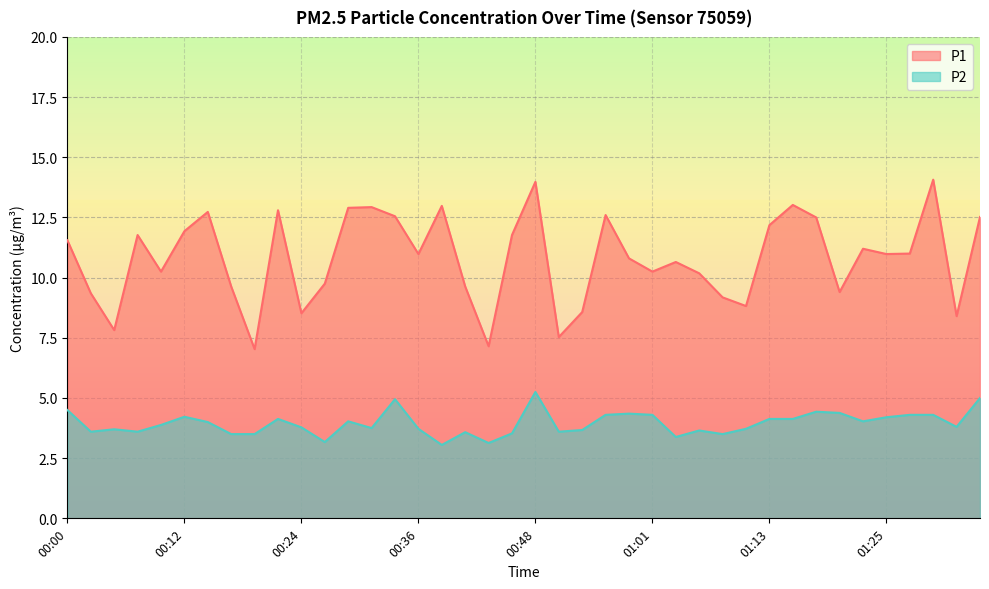

Rank the categories by P2 value from lowest to highest.

00:39, 00:44, 00:27, 01:03, 00:17, 00:19, 01:08, 00:46, 00:41, 00:02, 00:07, 00:51, 01:06, 00:53, 00:05, 00:36, 01:10, 00:31, 00:24, 01:32, 00:10, 00:14, 00:29, 01:23, 00:22, 01:13, 01:15, 01:25, 00:12, 00:56, 01:01, 01:27, 01:30, 00:58, 01:20, 01:18, 00:00, 00:34, 01:35, 00:48